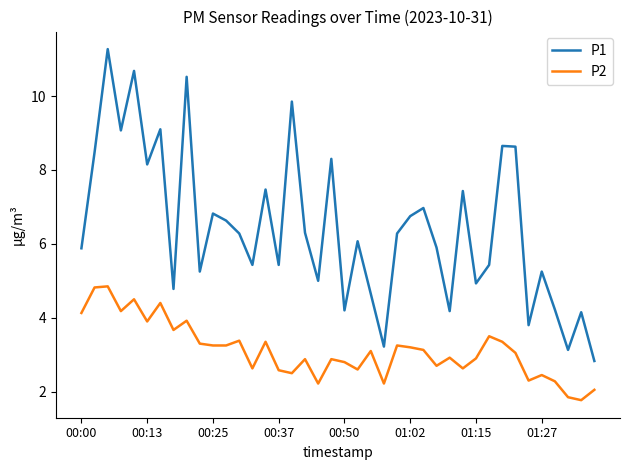

List the series in order of their overall mean, highest first.

P1, P2